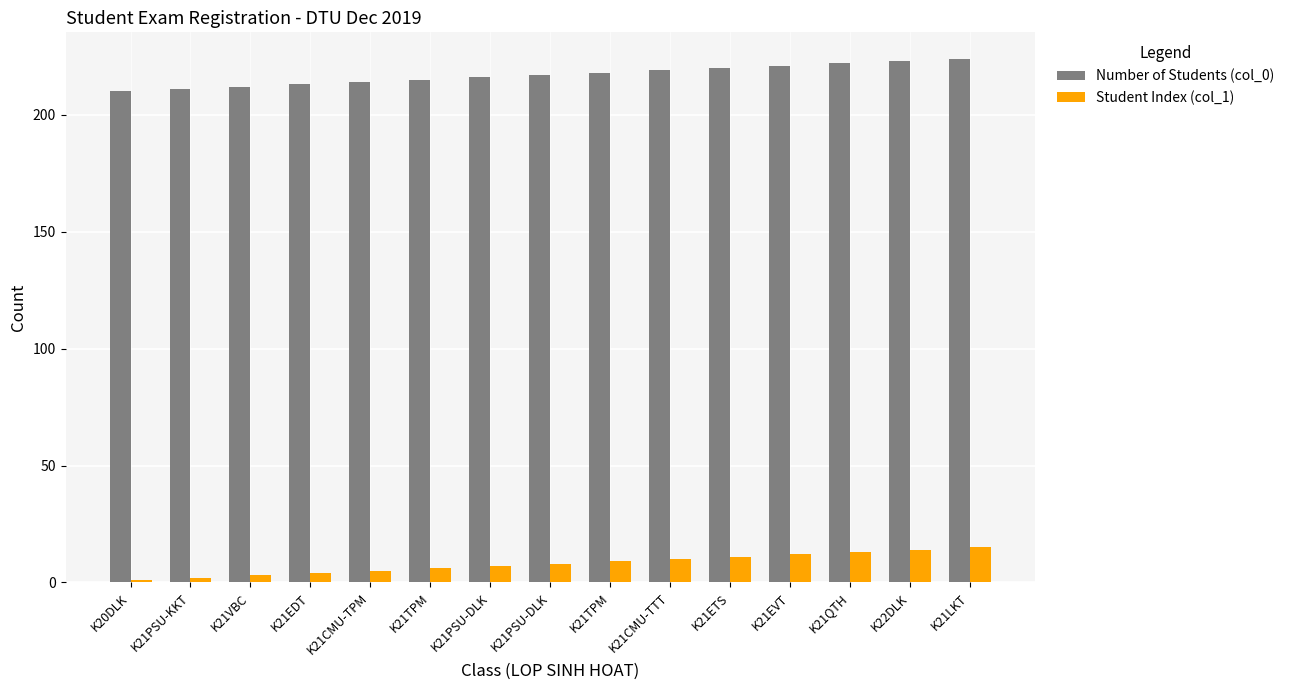

Count the number of categories in the chart.

15